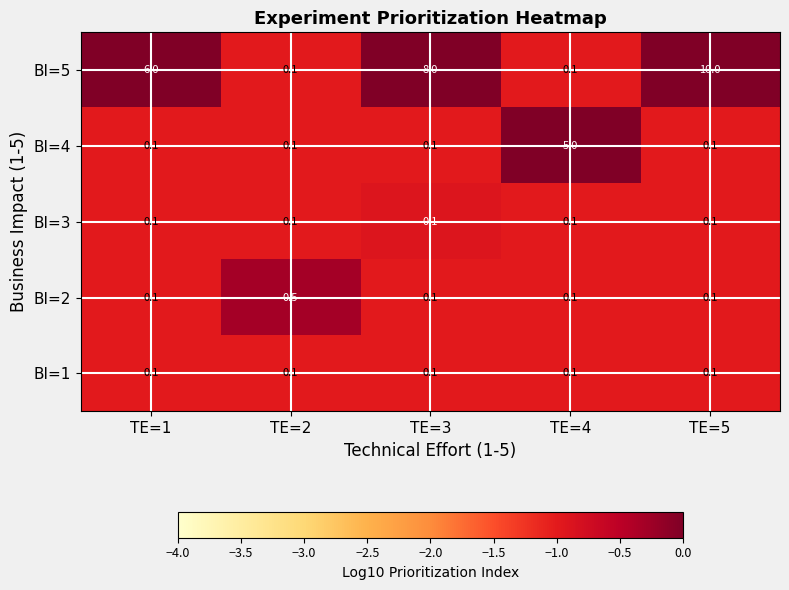

Count the BI=2 values in the range 0 to 1.

5